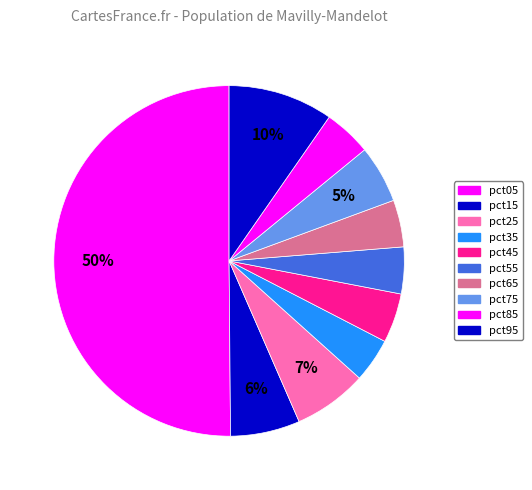

Which slice represents more than half of the pie?

pct05